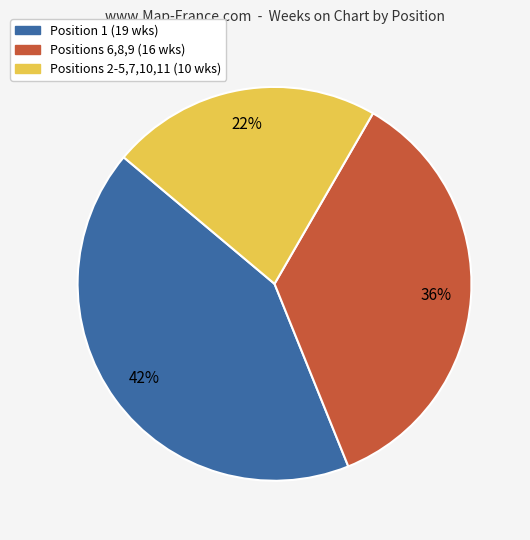

To the nearest percent, what is the difference between the largest and smallest slice percentages?

20%